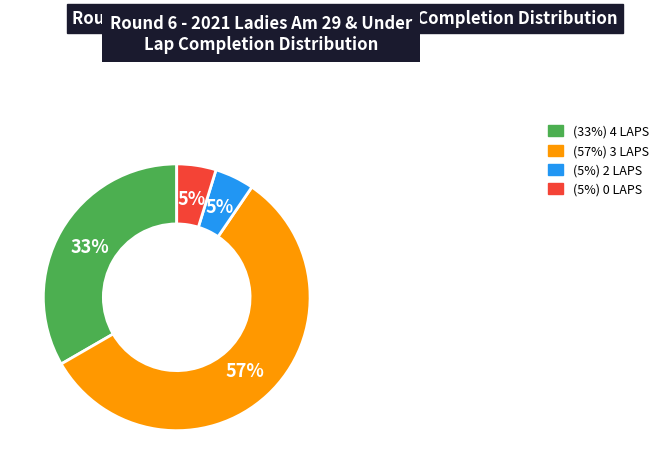

Is there any slice that represents more than half of the pie?

Yes